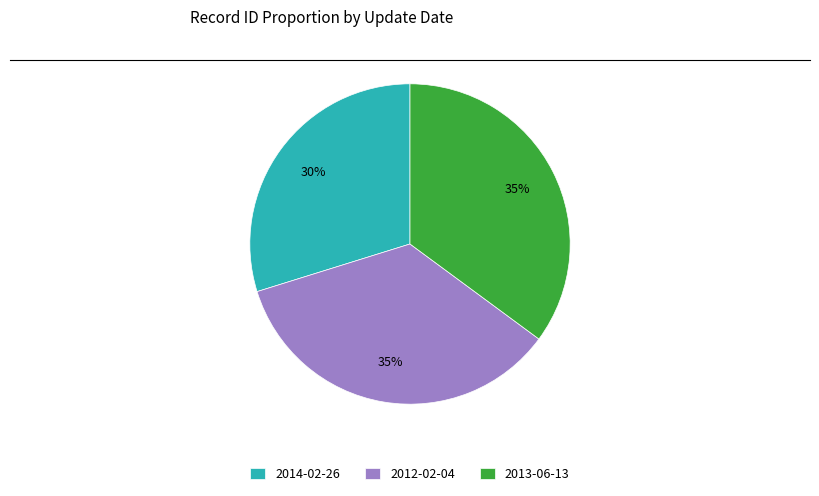

Is it true that 2014-02-26 is 43% of the pie?

False